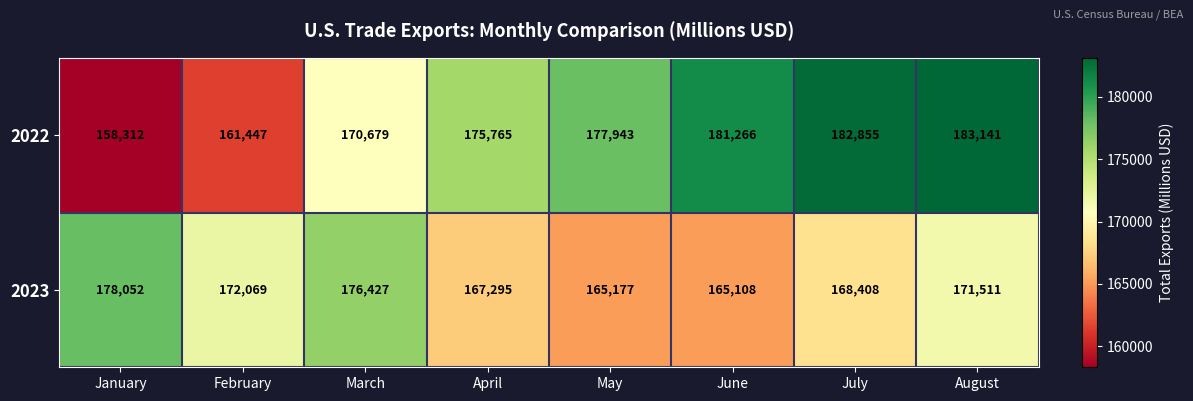

Which series changed the most between April and August?

2022